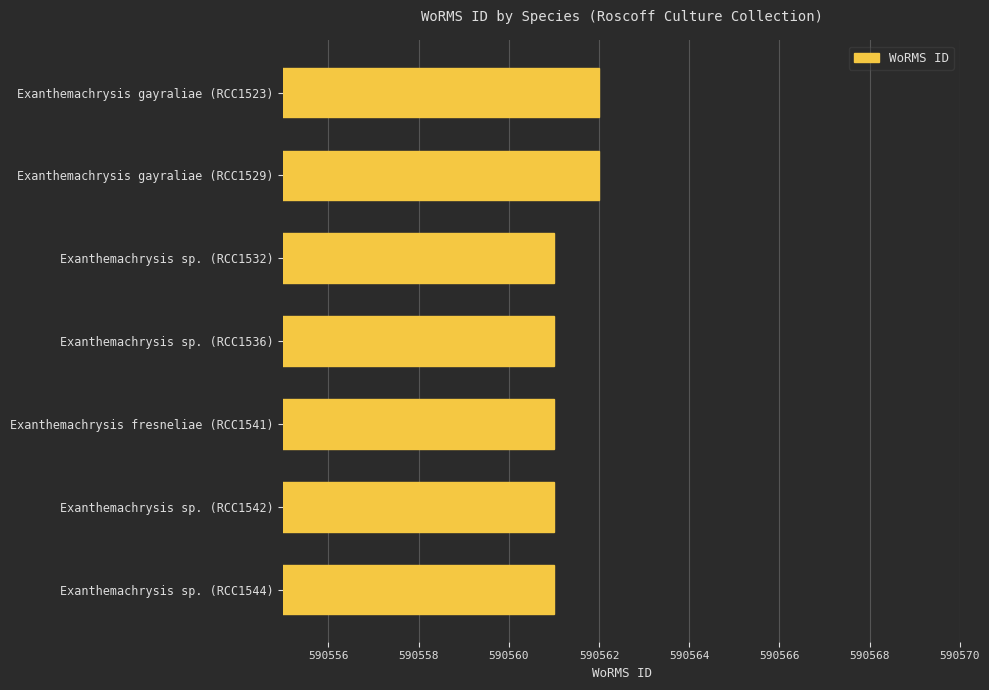

Count the number of data series in this chart.

1